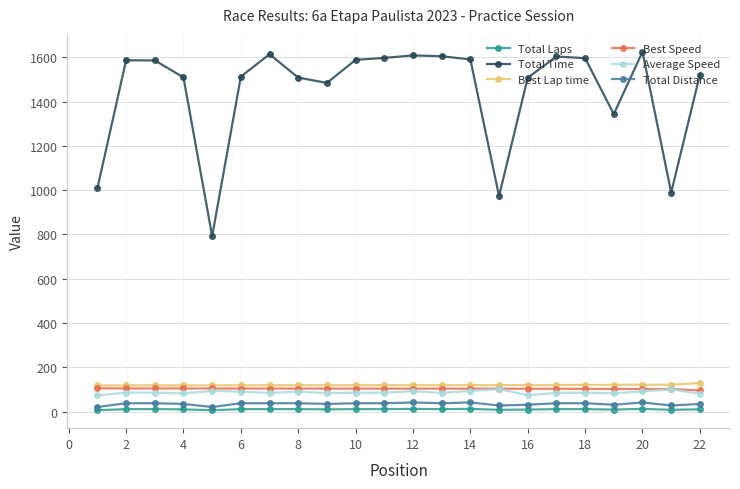

Which series has the largest total across all categories?

Total Time